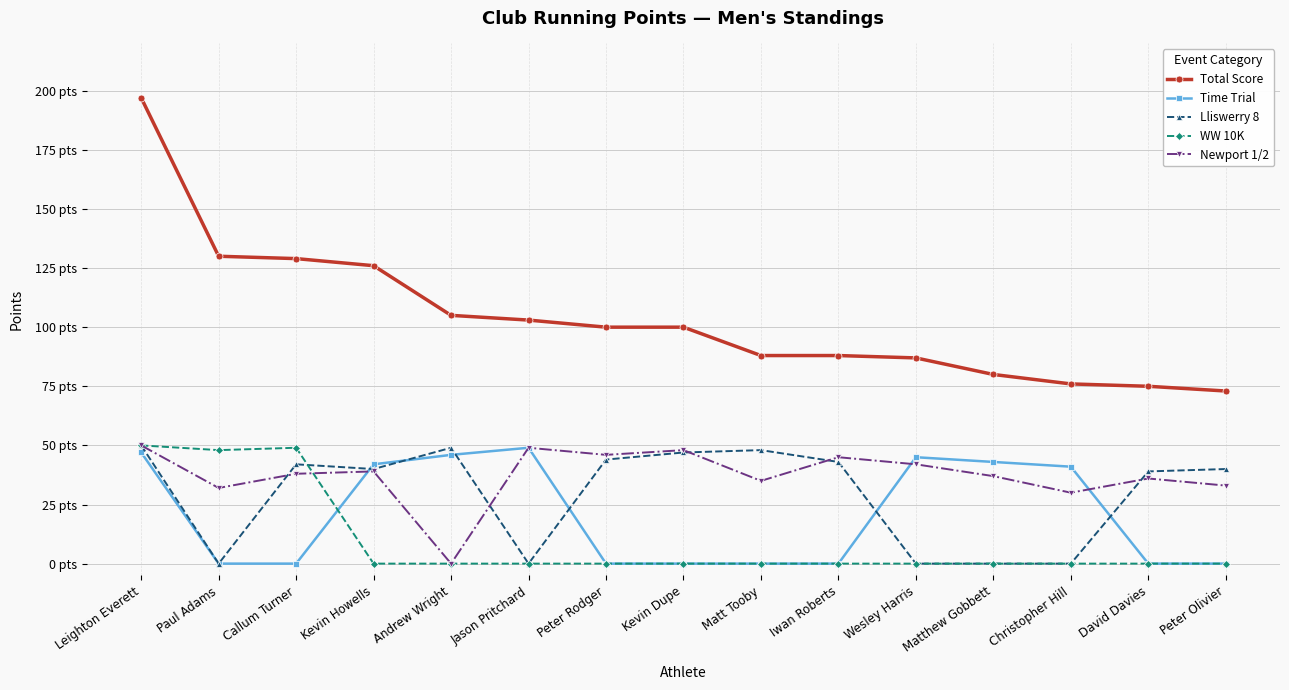

List the labels in order of Time Trial value, smallest first.

Paul Adams, Callum Turner, Peter Rodger, Kevin Dupe, Matt Tooby, Iwan Roberts, David Davies, Peter Olivier, Christopher Hill, Kevin Howells, Matthew Gobbett, Wesley Harris, Andrew Wright, Leighton Everett, Jason Pritchard